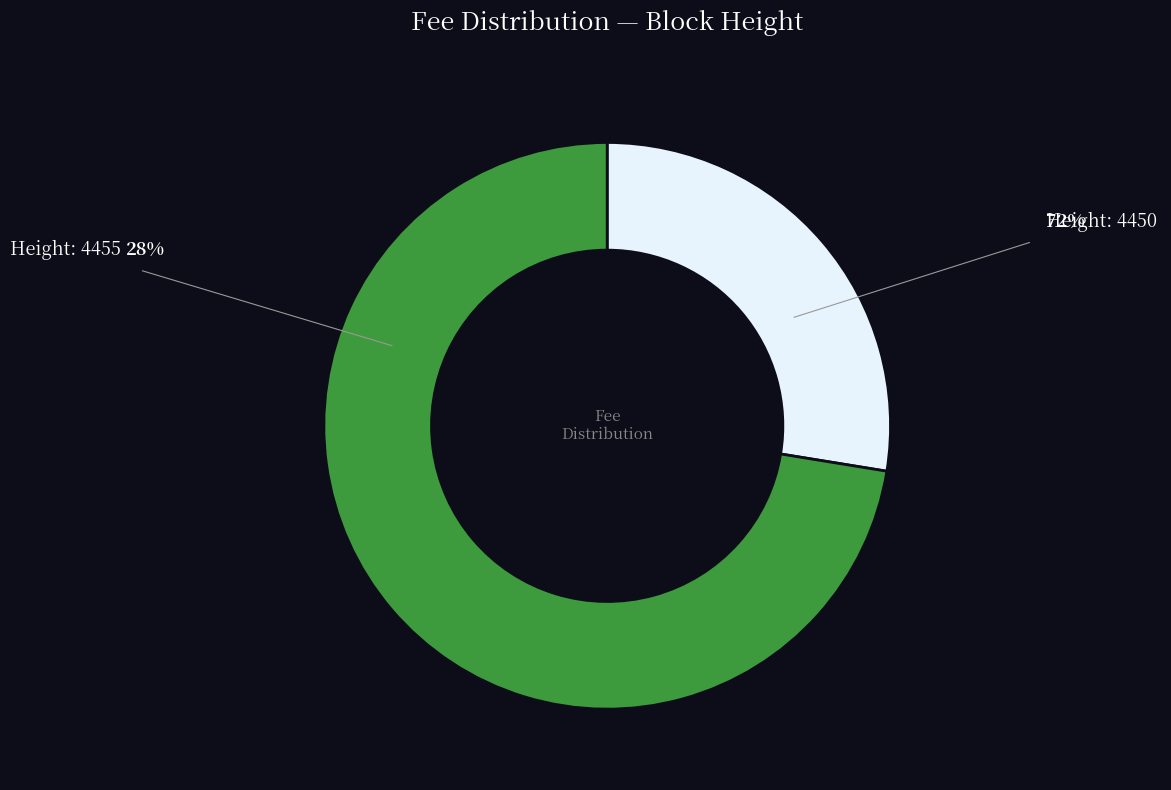

Is there any slice that represents more than half of the pie?

Yes